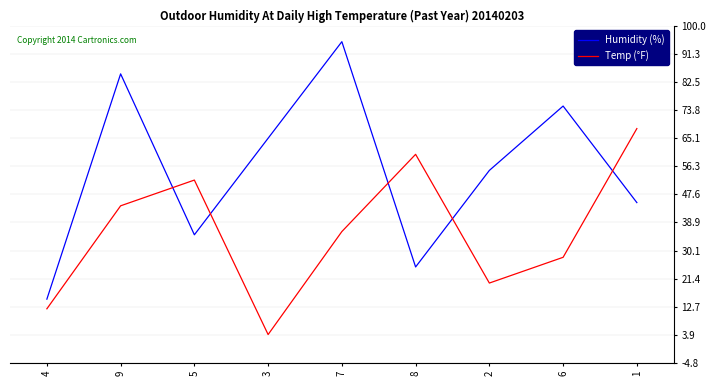

At which label is Temp (°F) closest to 36?

7